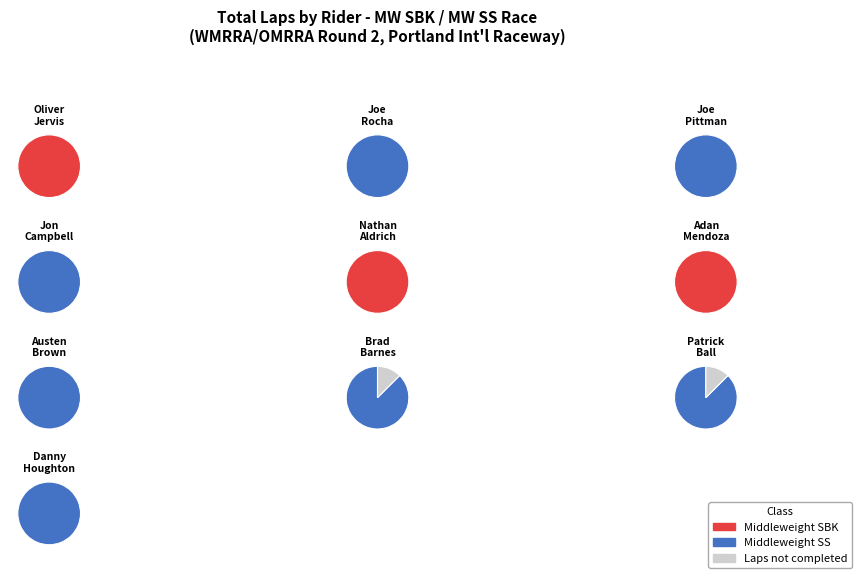

To the nearest percent, what is the combined percentage of Jon Campbell and Austen Brown?

21%